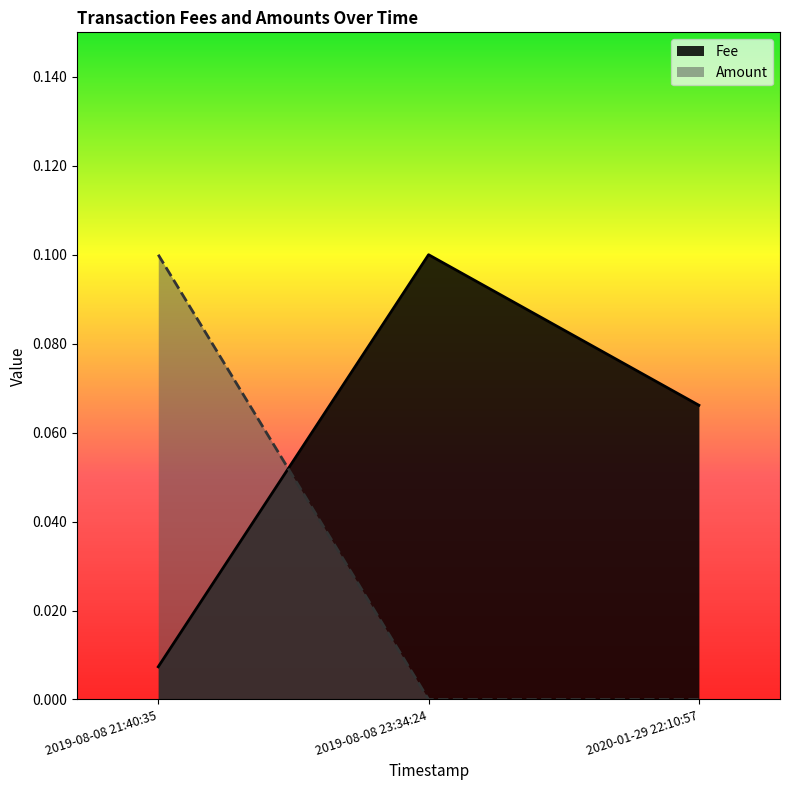

At 2020-01-29 22:10:57, list the series in order from smallest to largest.

Amount, Fee